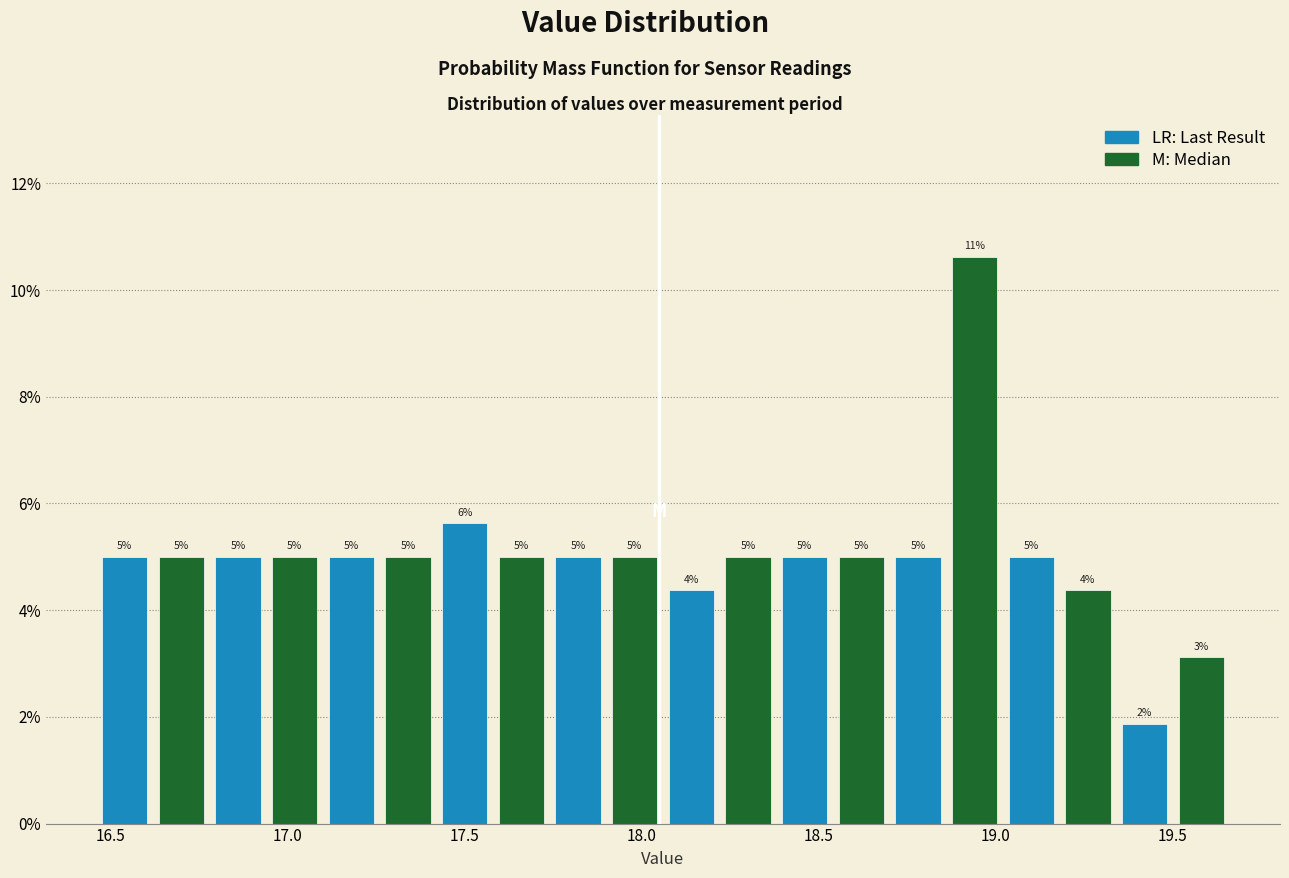

Around what value on the x-axis is the tallest bar? Give the approximate position of its centre, as read against the axis.

18.95